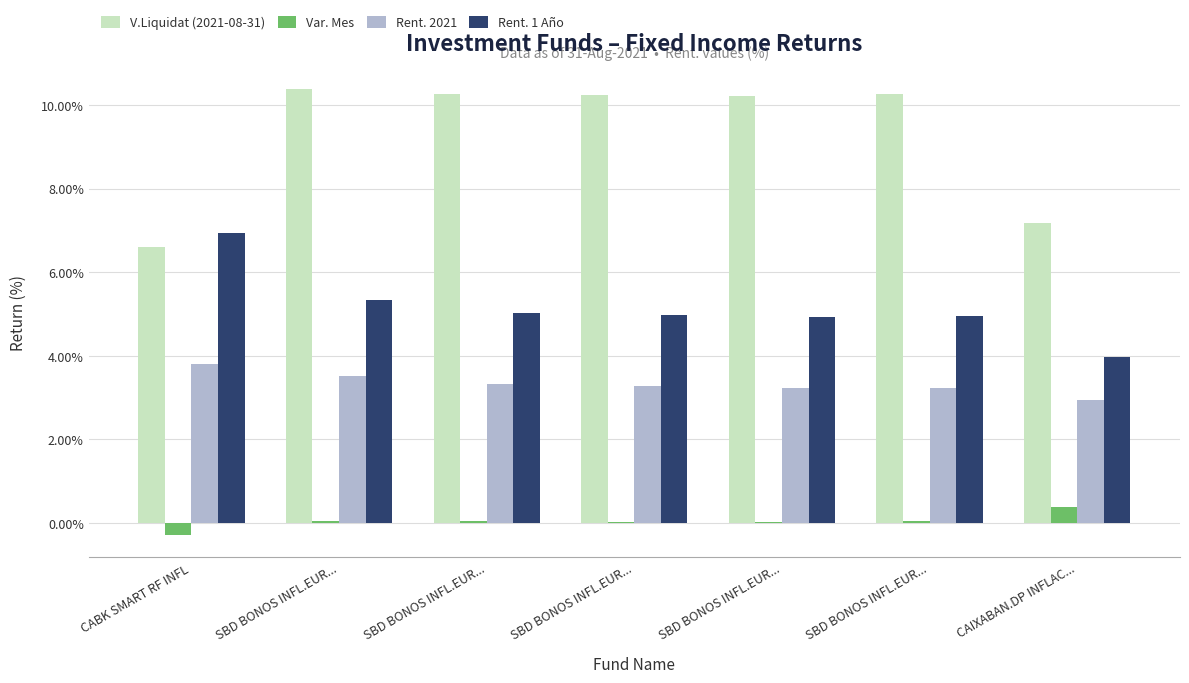

How many data points does each series have?

7